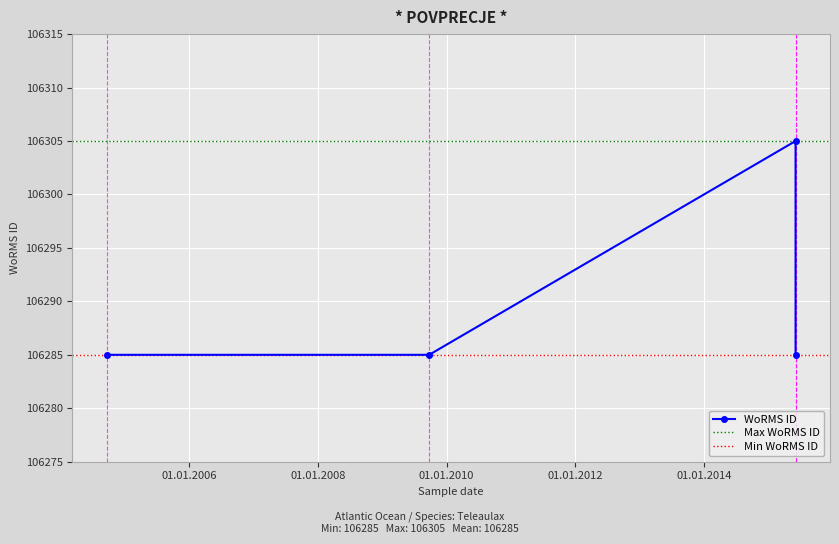

How many interior local peaks (higher than both neighbors) does the data have?

1